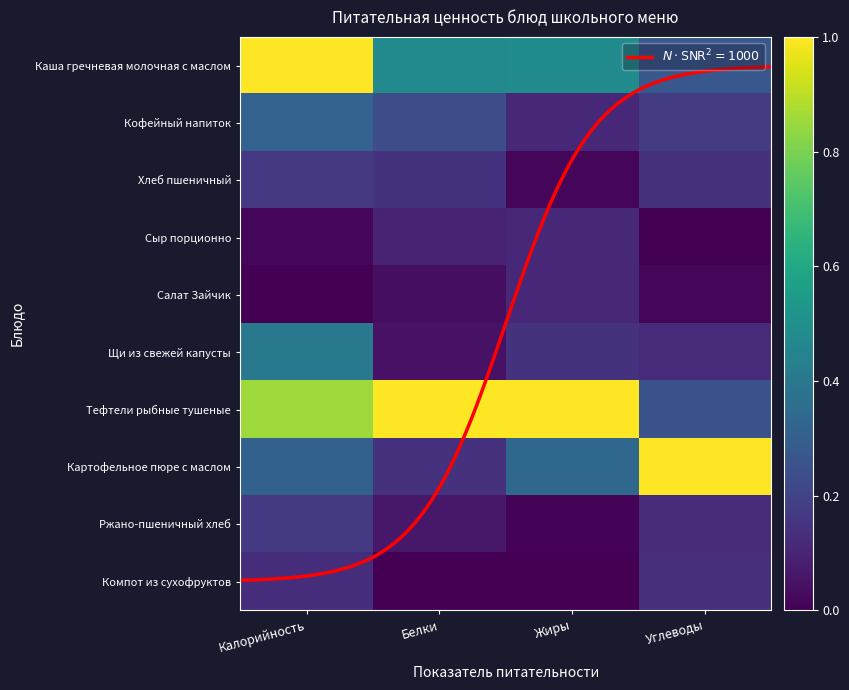

At which label does Ржано-пшеничный хлеб reach its peak?

Калорийность